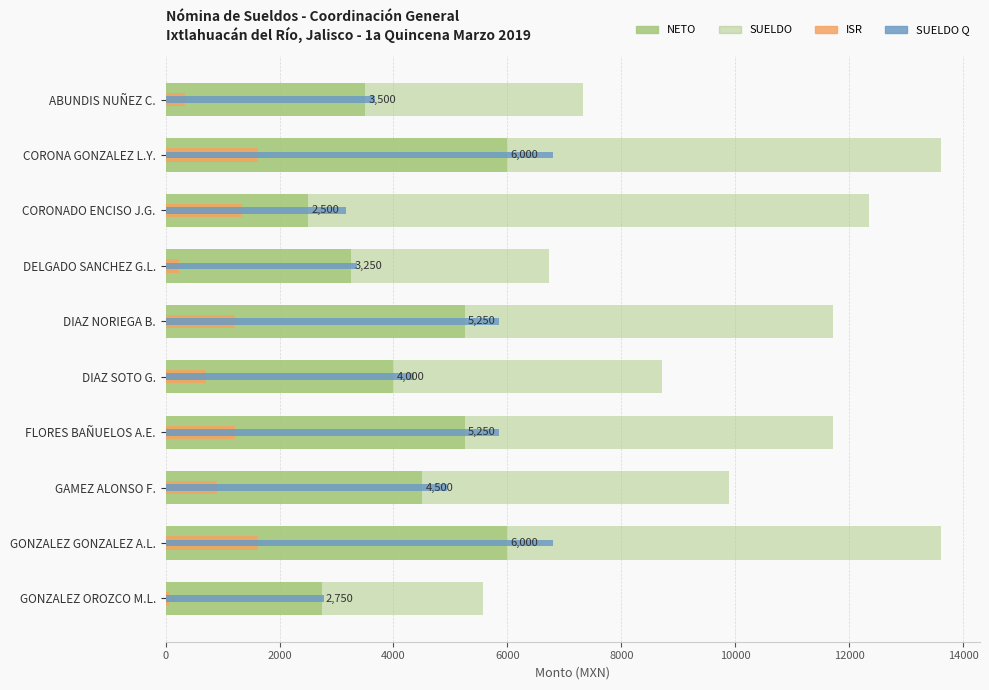

Which series has the largest range (max minus min)?

SUELDO